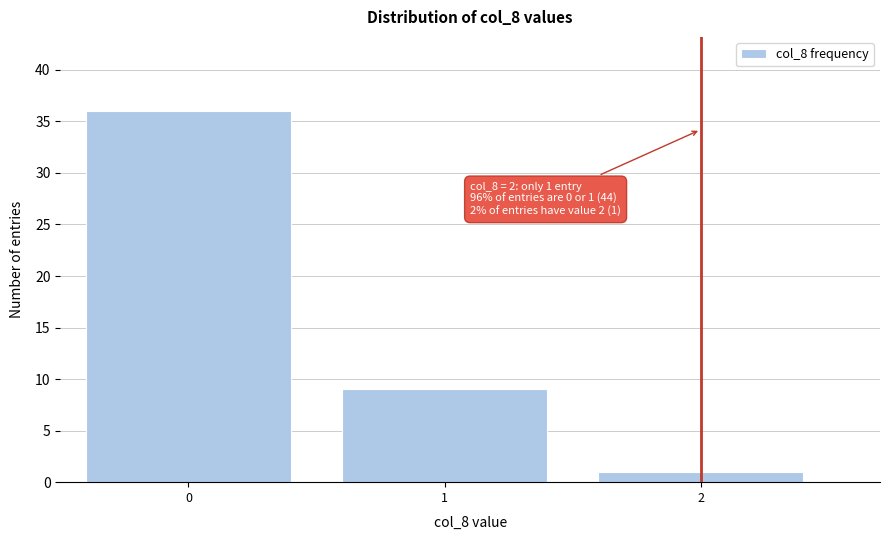

Reading left to right, what are all the values shown in this chart?

36	9	1